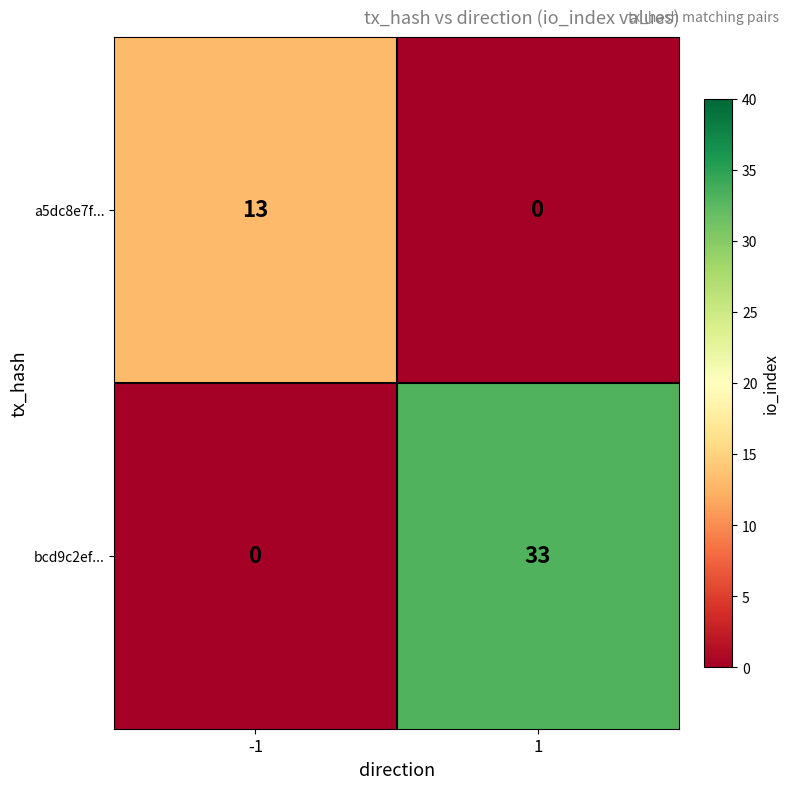

Count the number of data series in this chart.

2